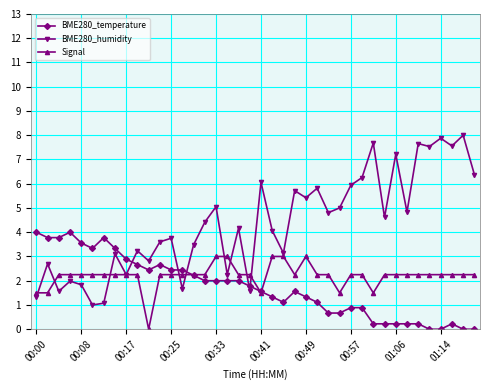

Which series has the widest spread of values?

BME280_humidity